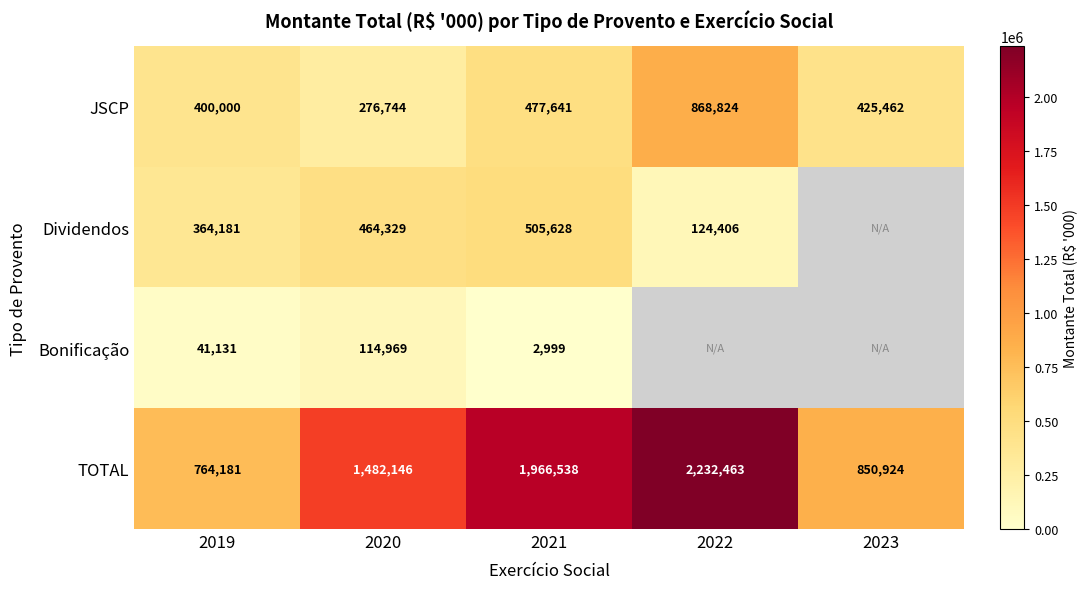

At which category does the chart reach its peak across all series?

2022